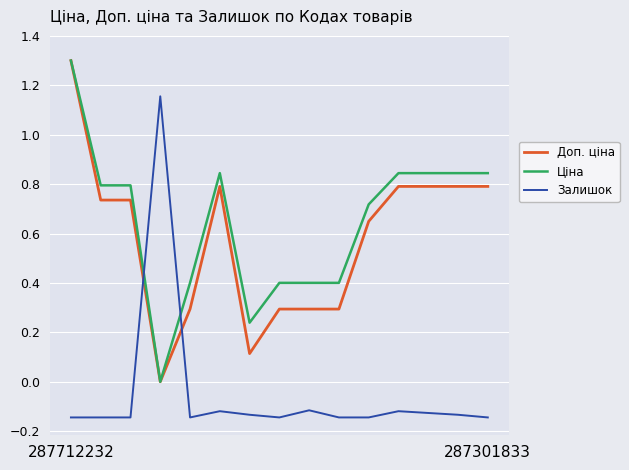

At how many categories does at least one series exceed 1?

2